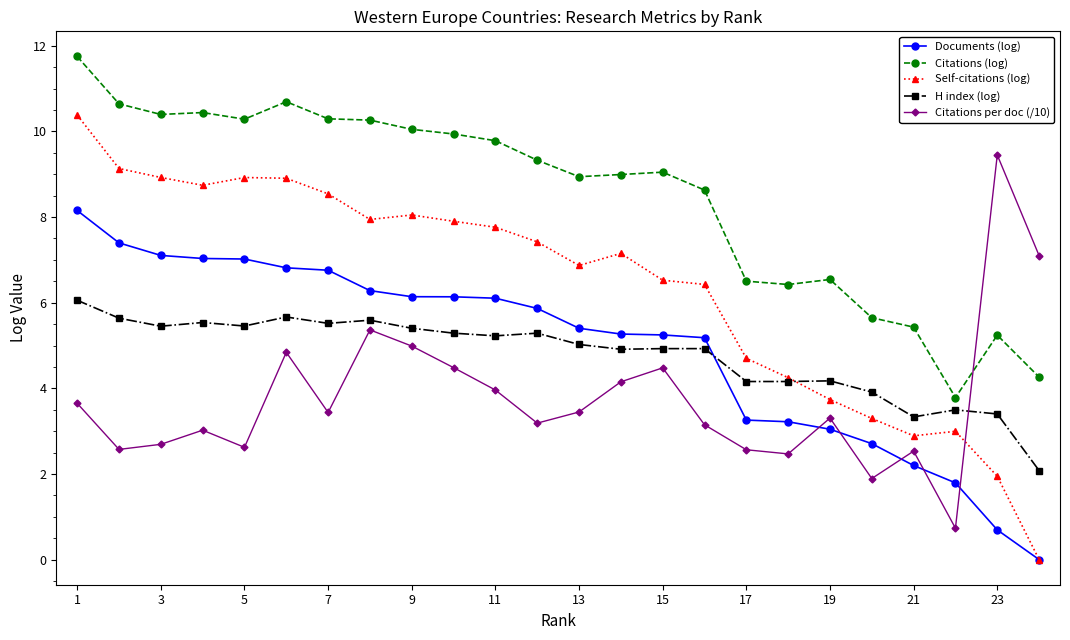

Which series has the largest range (max minus min)?

Self-citations (log)